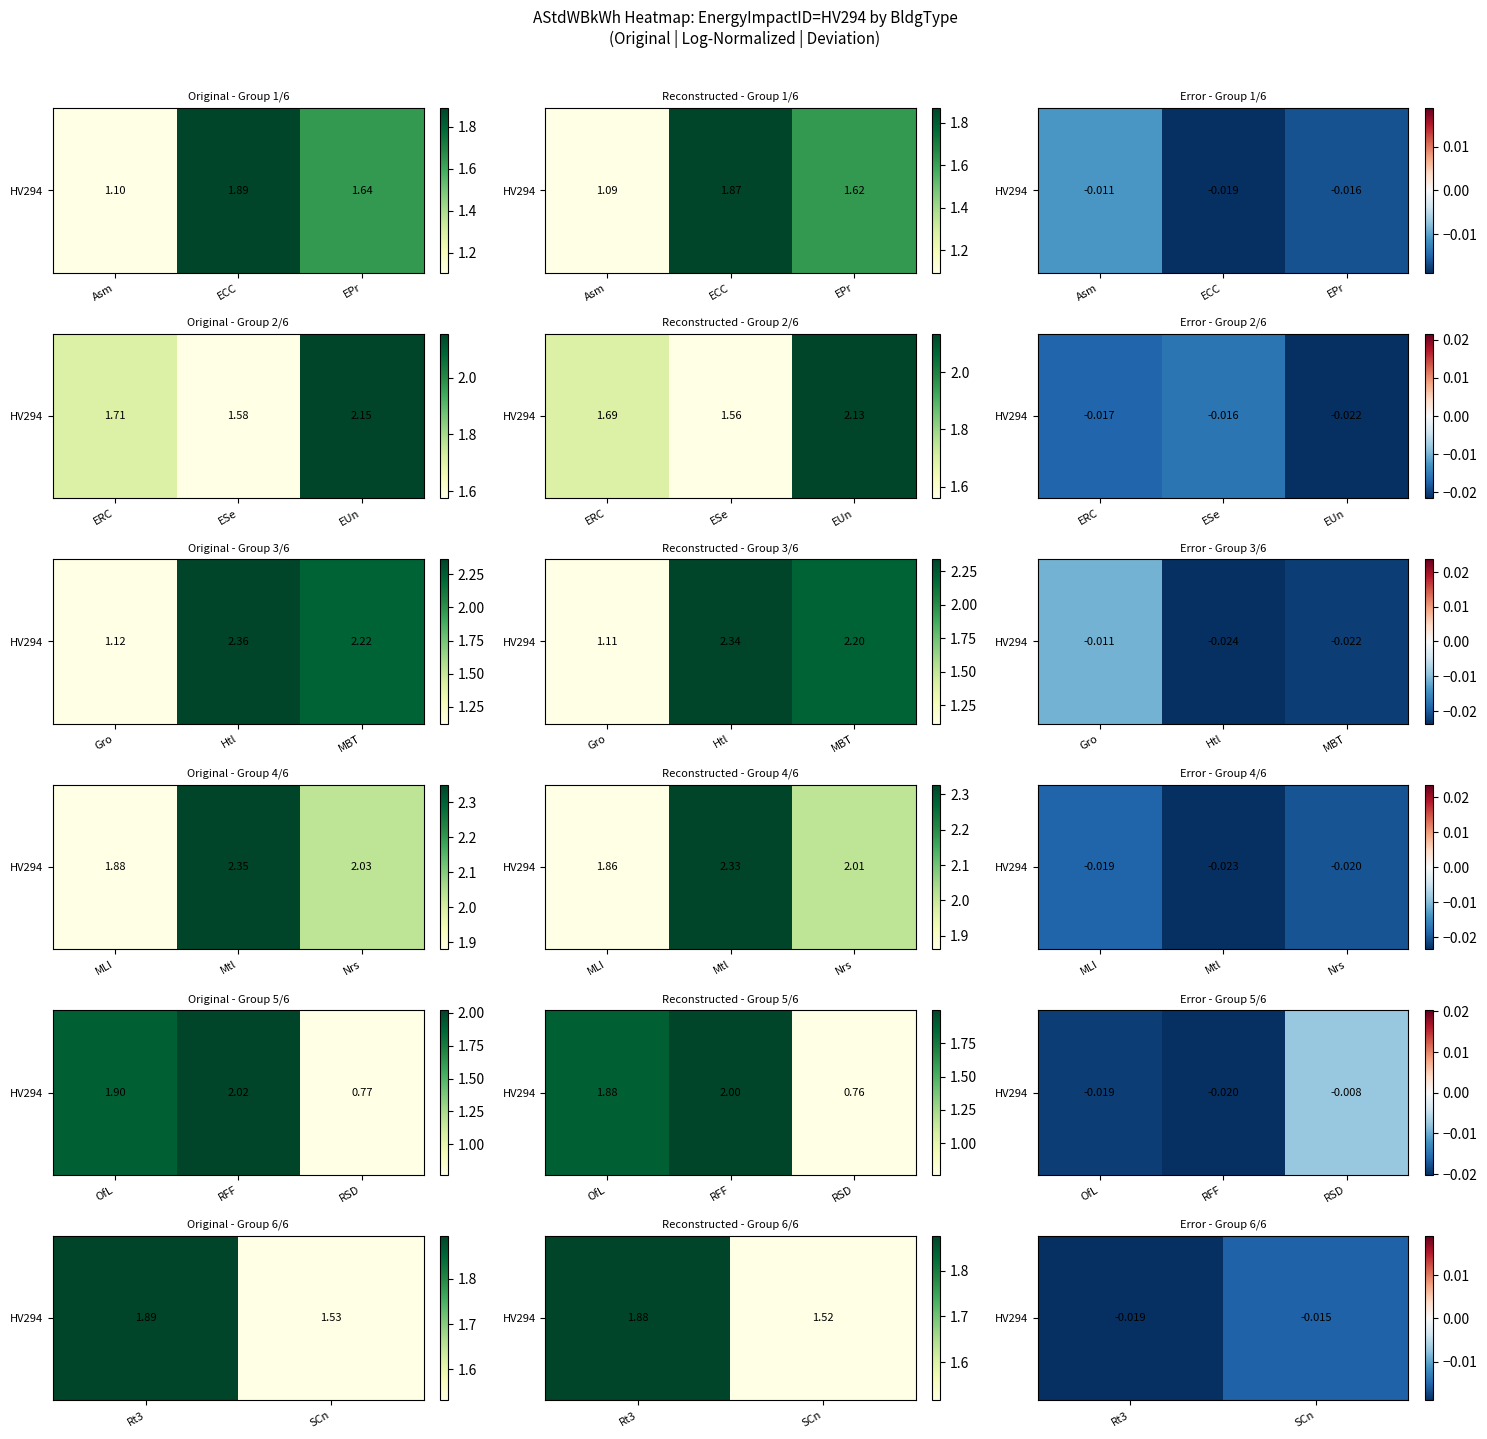

Is it true that the value at SCn is -0.0?

False